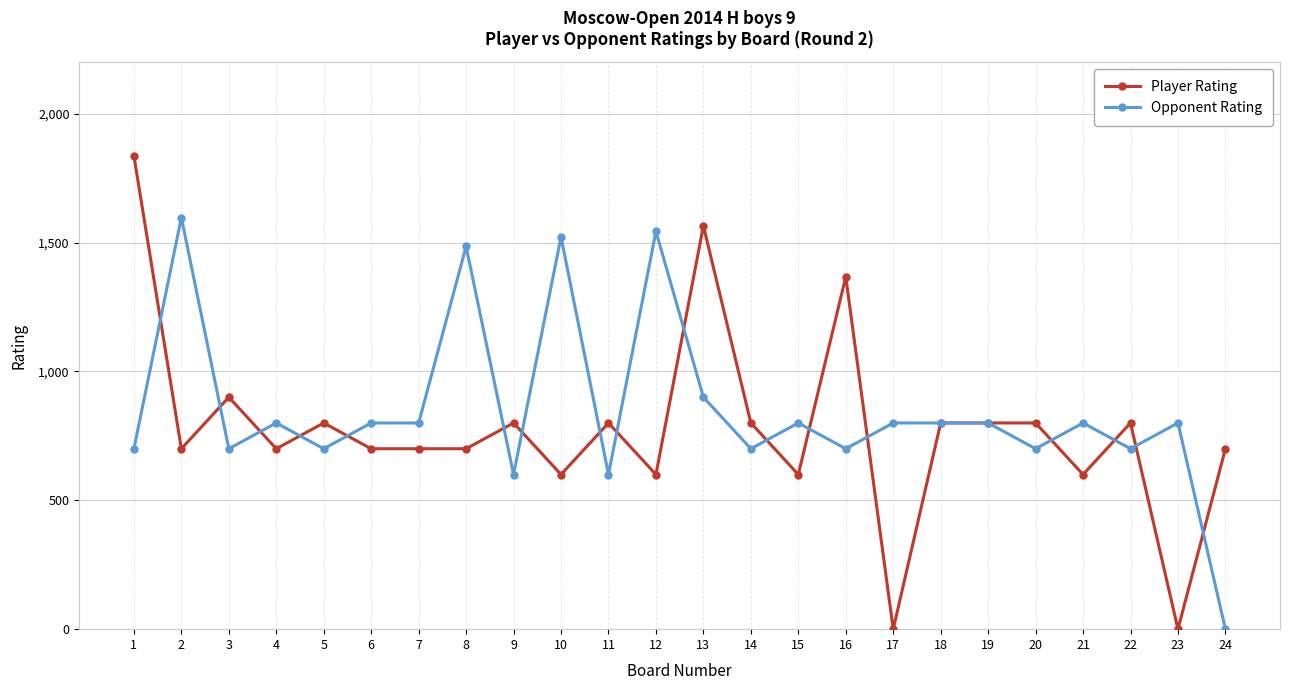

After their last crossing, which series has the higher values: Opponent Rating or Player Rating?

Player Rating